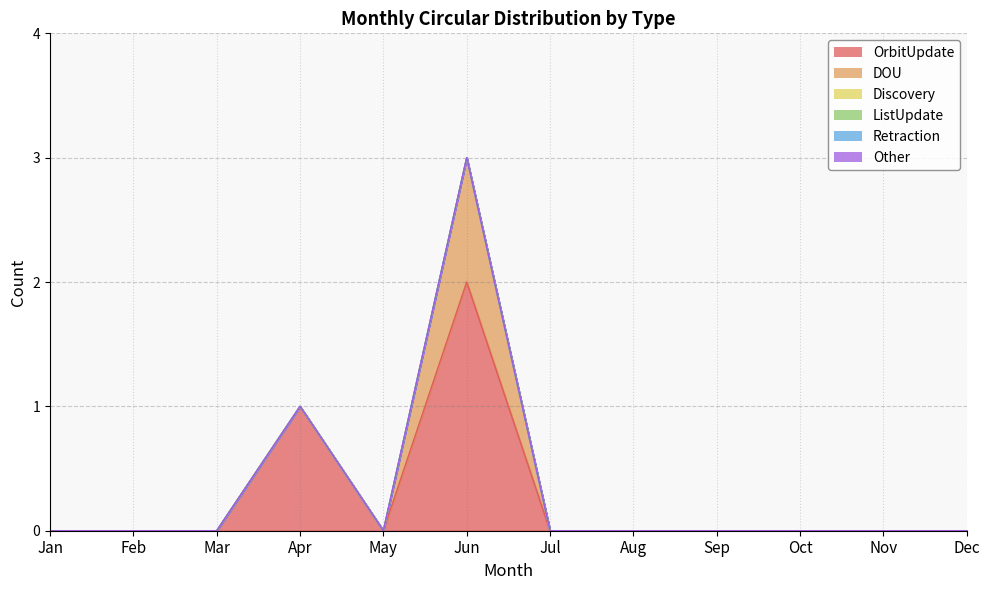

What are all the series names shown in the legend?

OrbitUpdate, DOU, Discovery, ListUpdate, Retraction, Other